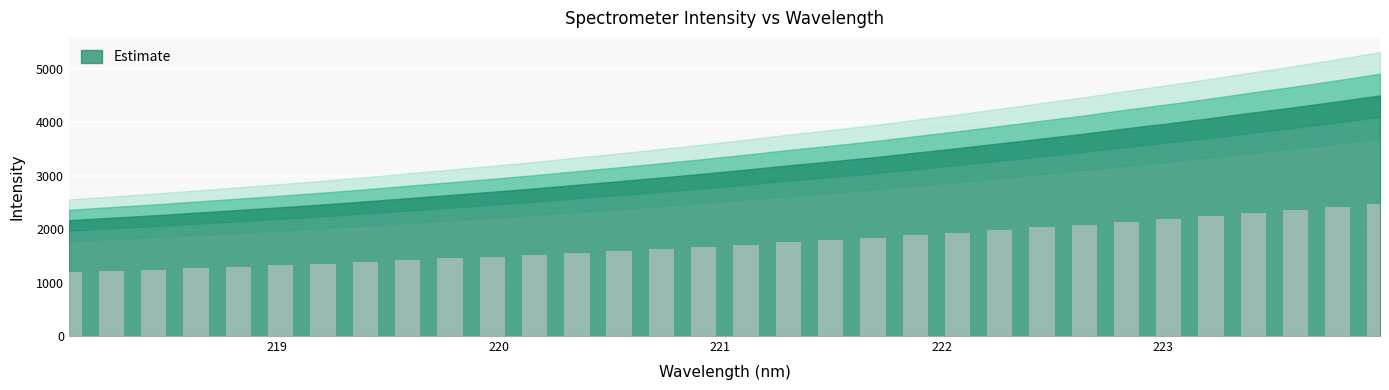

What is the value of the 10th bar from the left?

1452.8